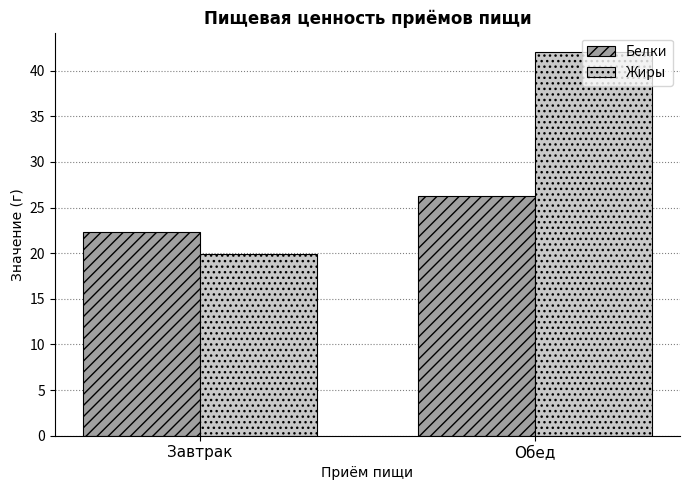

What are all the series names shown in the legend?

Белки, Жиры